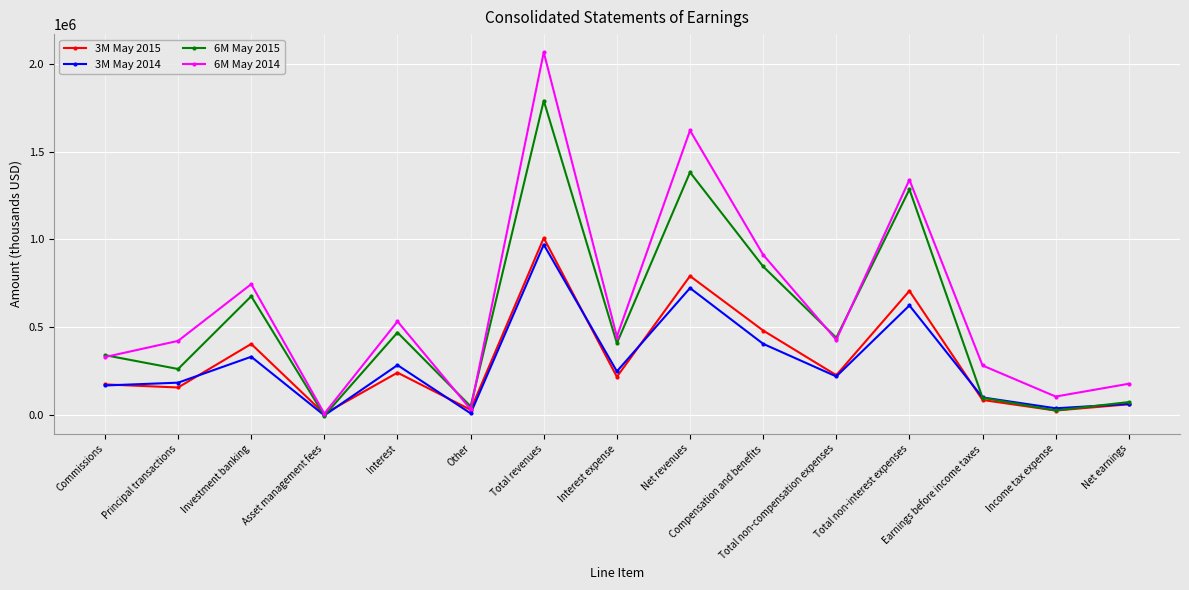

What is the average value of the 6M May 2014 series?

629835